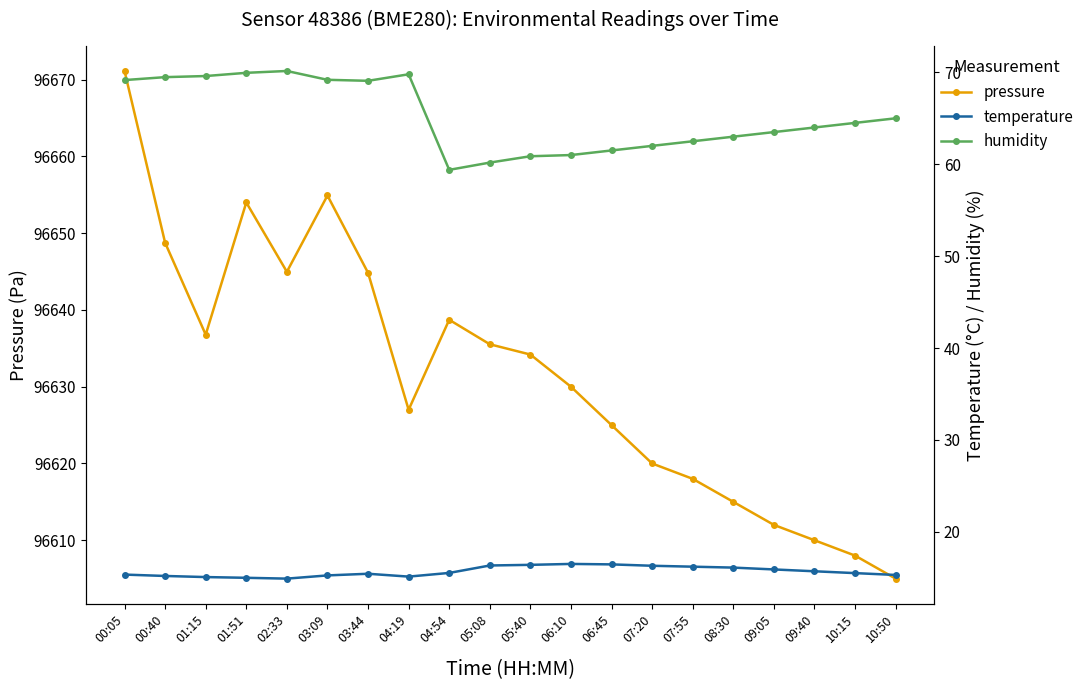

What are all the series names shown in the legend?

pressure, temperature, humidity